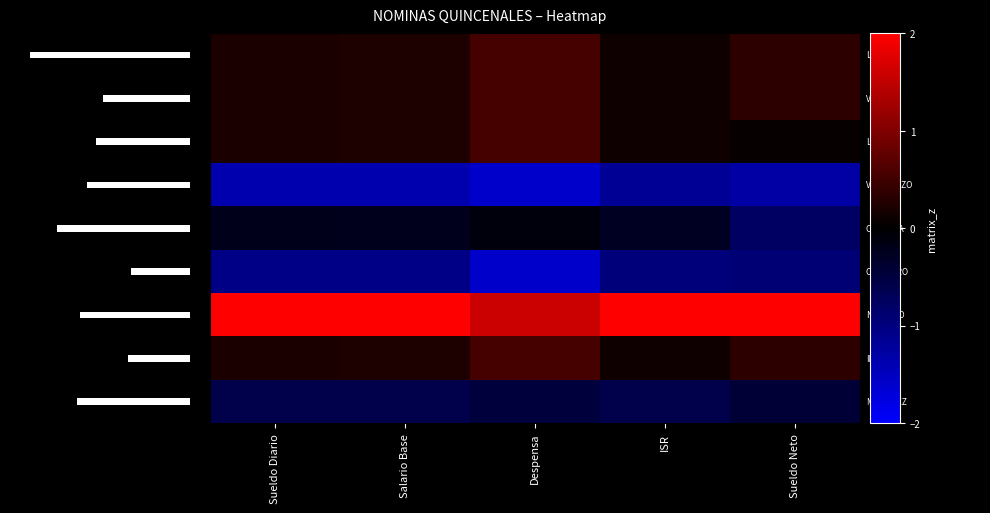

What is the difference between the second highest and minimum values in the row_5 series?

0.6